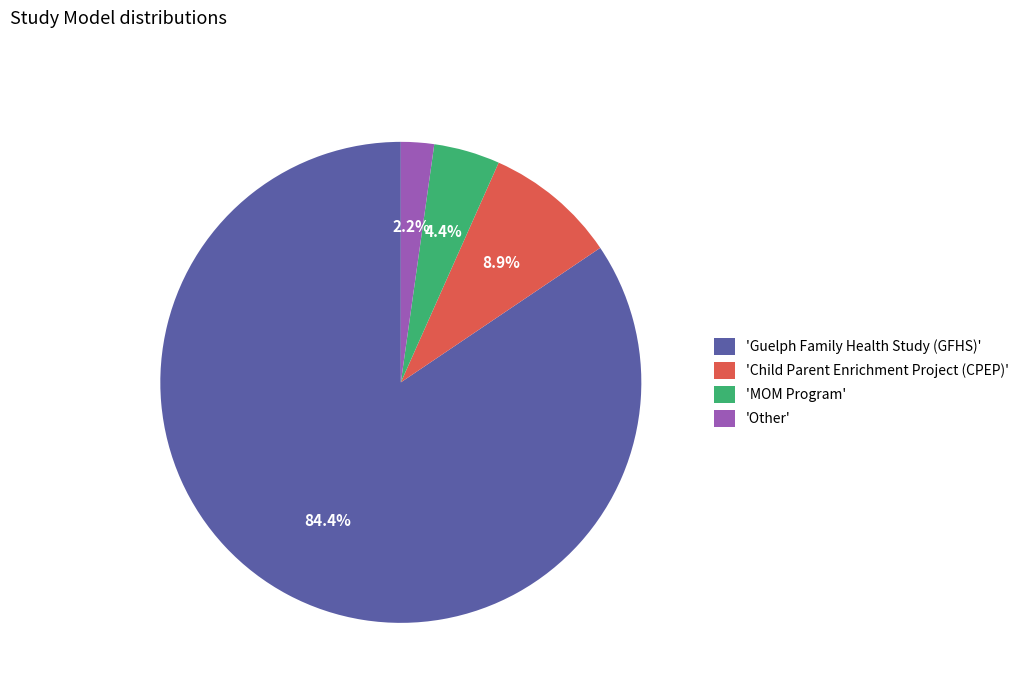

Is there a majority slice in this chart?

Yes